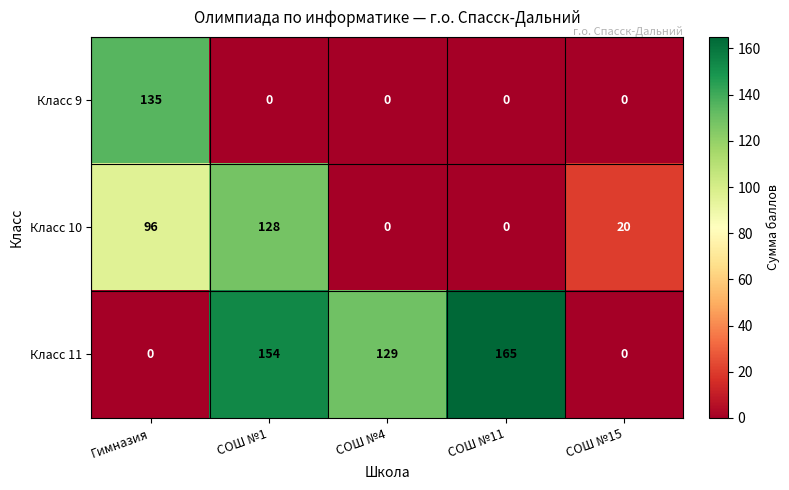

How many Класс 10 values are between 0 and 96?

4